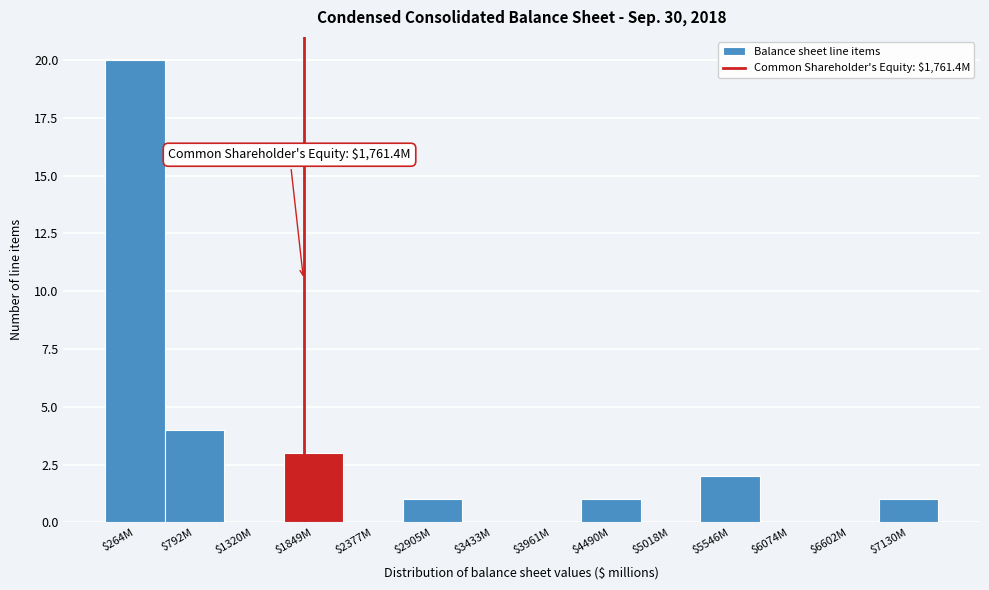

Which label corresponds to the largest value in the chart?

$264M